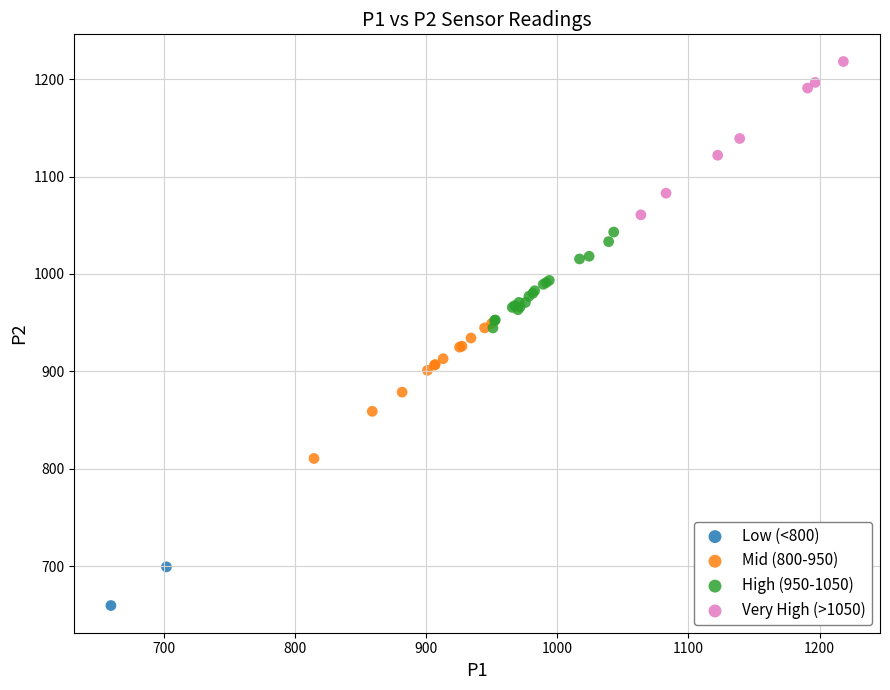

What are all the series names shown in the legend?

Low (<800), Mid (800-950), High (950-1050), Very High (>1050)